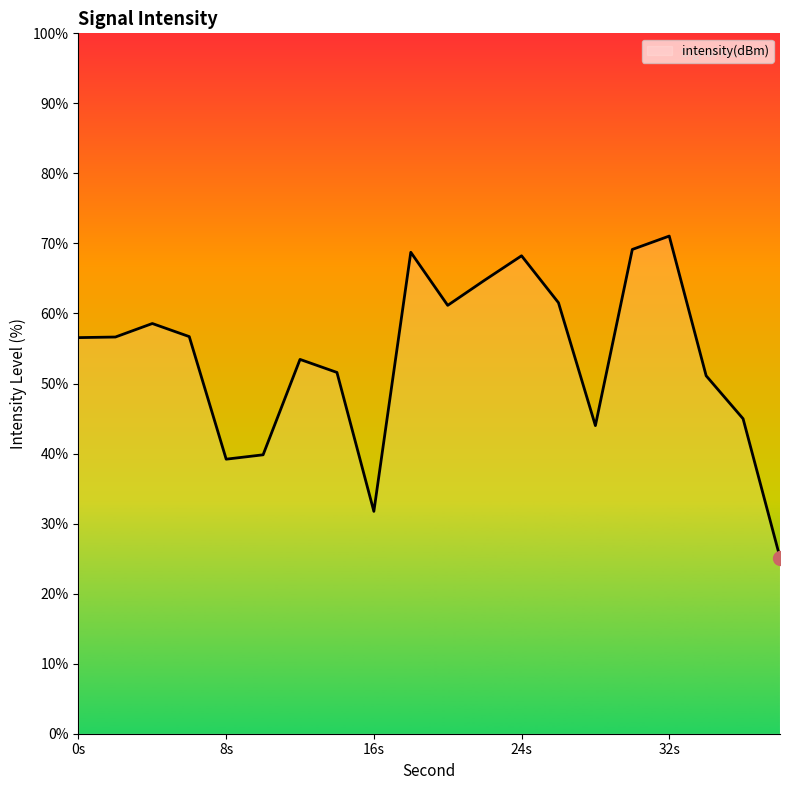

What is the difference between the maximum and minimum values?

45.9